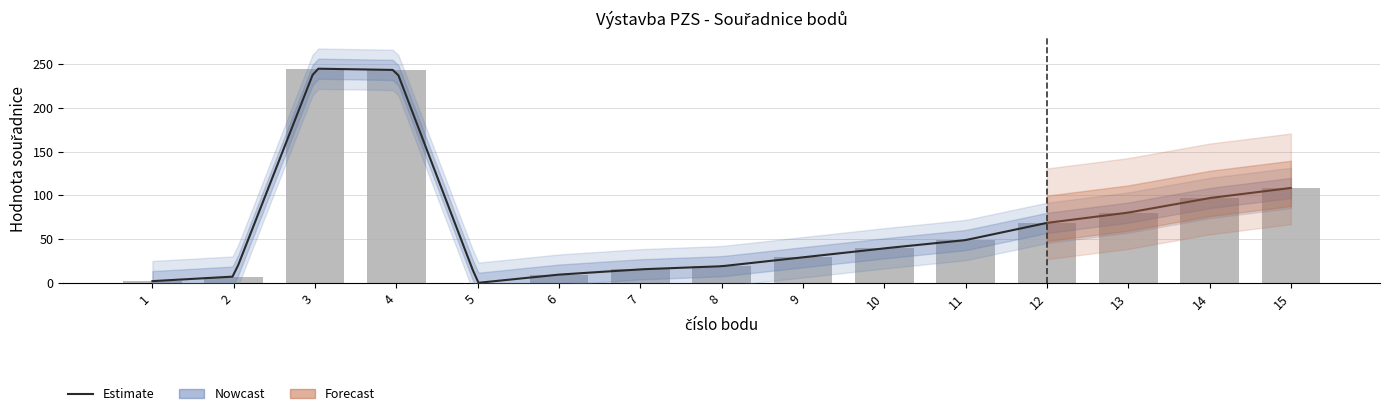

Reading left to right, extract all data points from this chart.

1=2.0	2=7.2	3=244.6	4=243.1	5=0.0	6=9.4	7=15.5	8=19.0	9=29.2	10=39.4	11=48.8	12=68.5	13=80.2	14=96.8	15=108.4